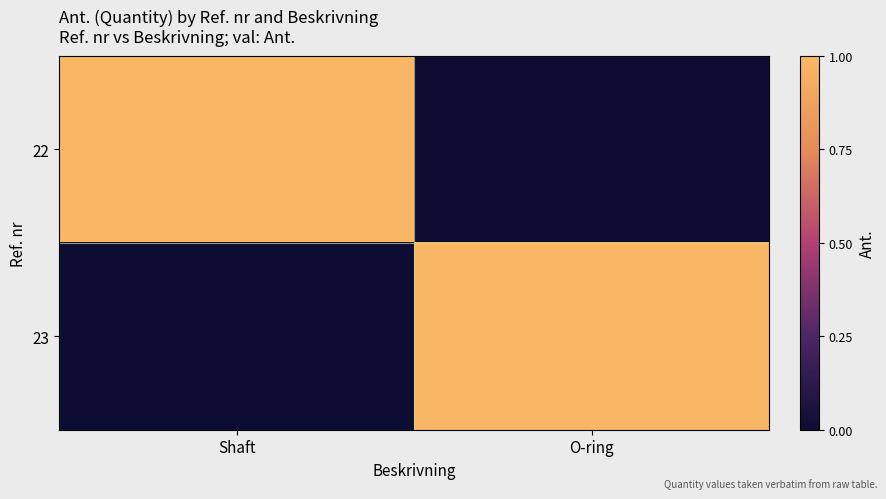

At which category is the sum across all series the highest?

Shaft